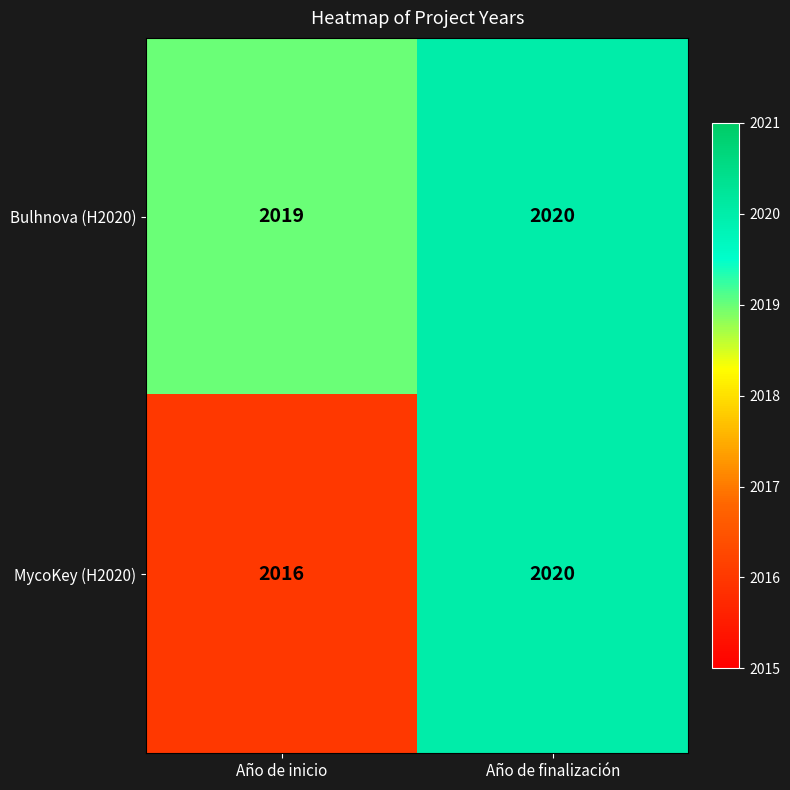

What is the minimum value shown in the chart?

2016